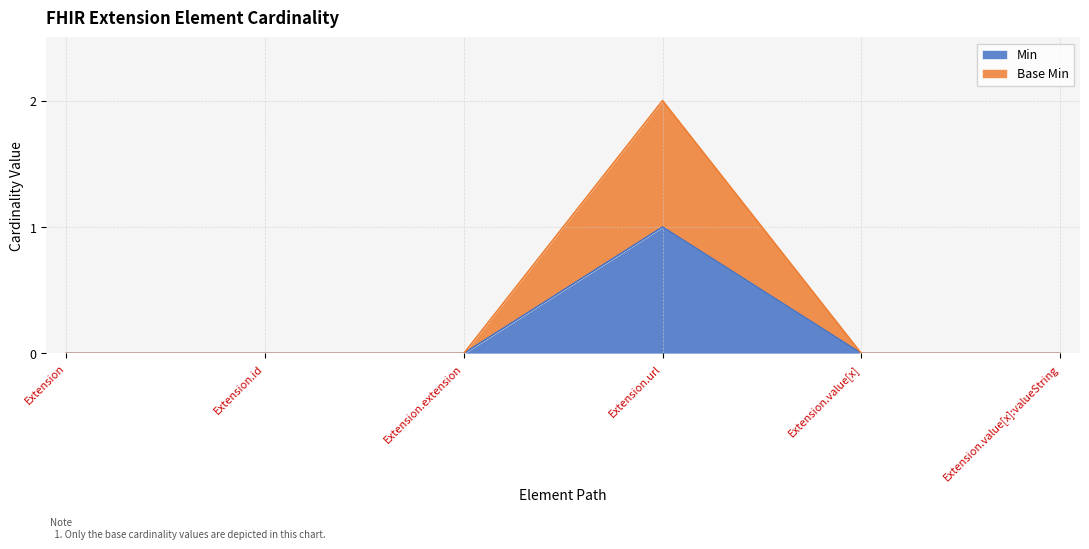

True or false: Base Min and Min intersect in this chart.

False